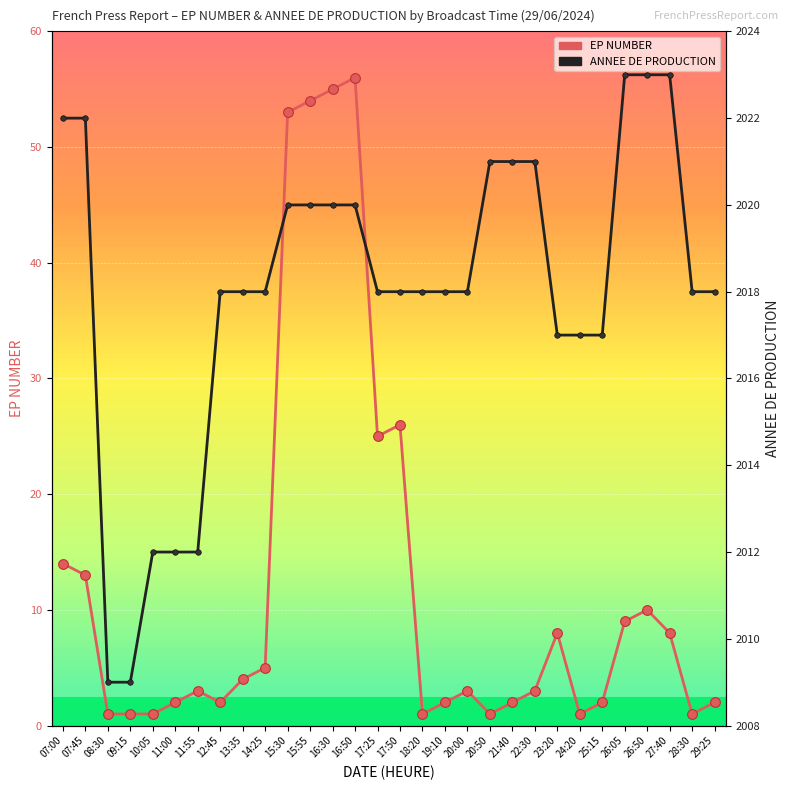

Rank the categories by ANNEE DE PRODUCTION value from highest to lowest.

26:05, 26:50, 27:40, 07:00, 07:45, 20:50, 21:40, 22:30, 15:30, 15:55, 16:30, 16:50, 12:45, 13:35, 14:25, 17:25, 17:50, 18:20, 19:10, 20:00, 28:30, 29:25, 23:20, 24:20, 25:15, 10:05, 11:00, 11:55, 08:30, 09:15